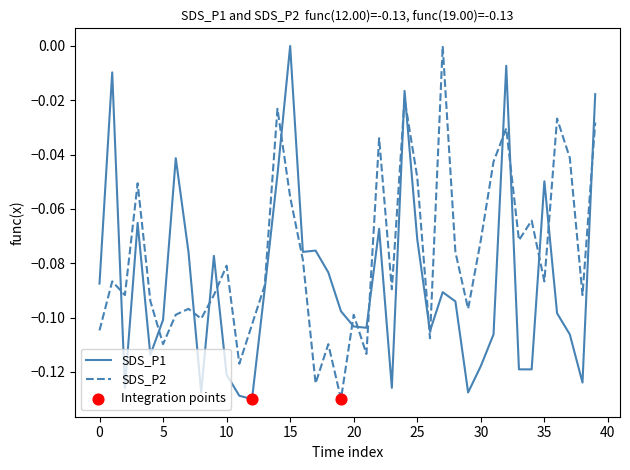

Does the chart have visible grid lines?

No